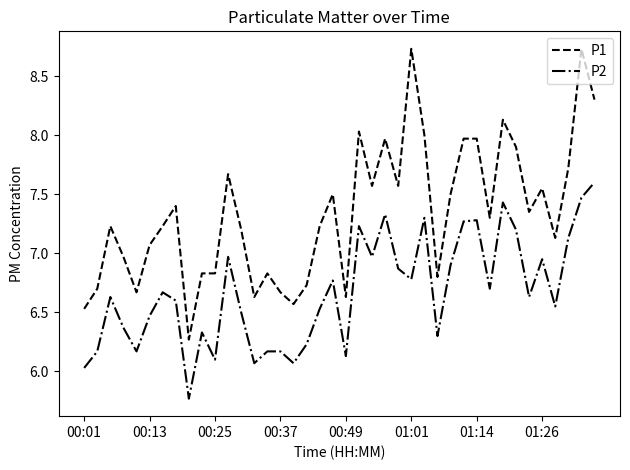

At how many categories does at least one series exceed 6?

40